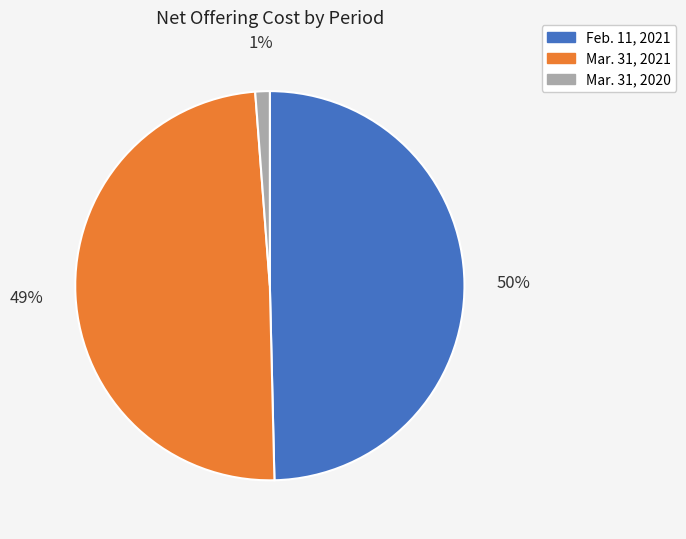

How many segments does this pie chart have?

3